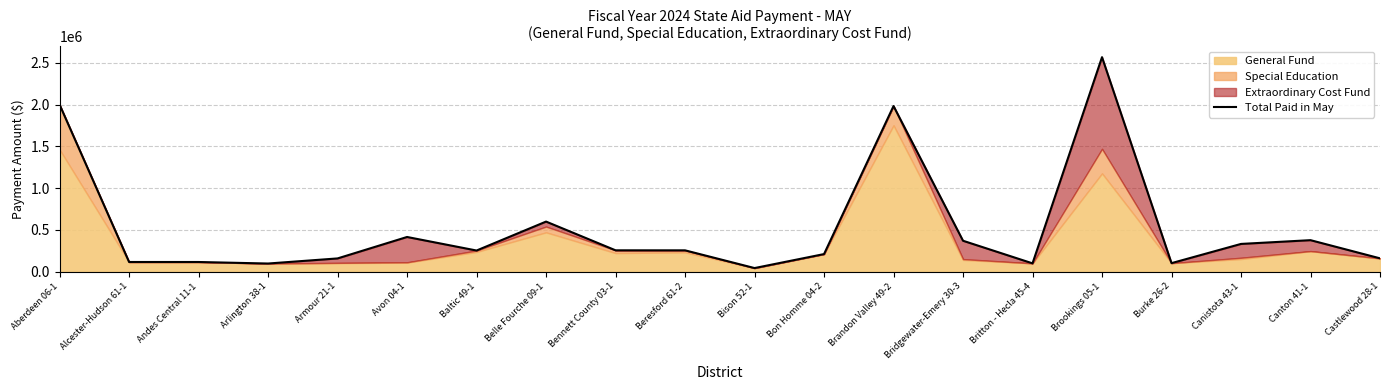

The value at Armour 21-1 is 262583. True or false?

False